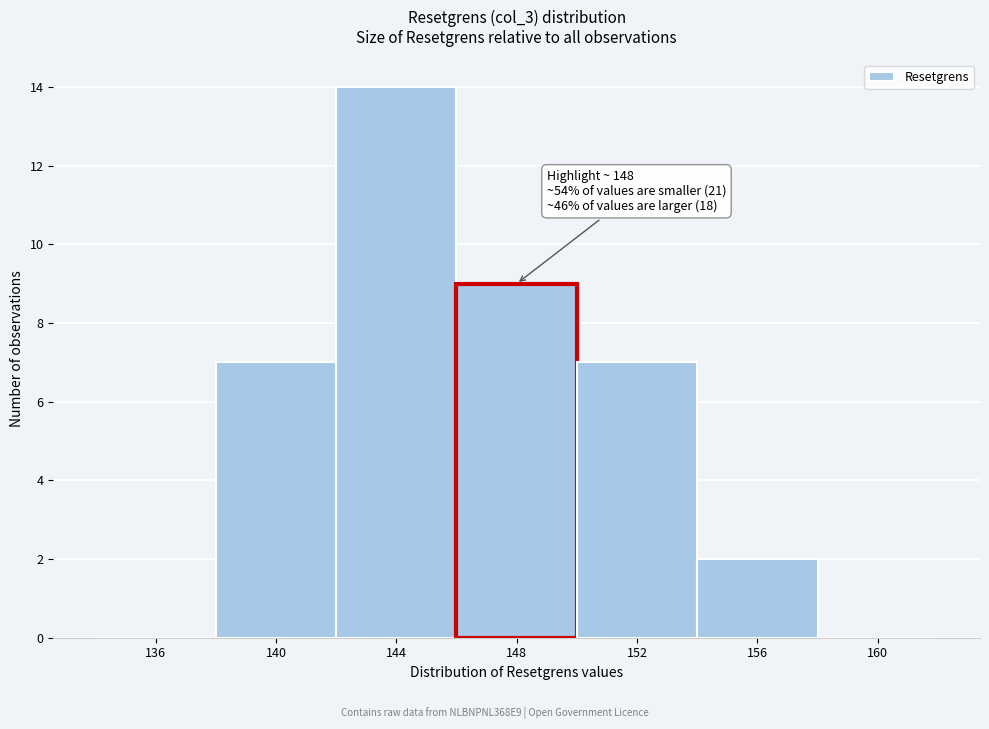

Reading right to left, transcribe all the data shown in this chart.

160=0	156=2	152=7	148=9	144=14	140=7	136=0